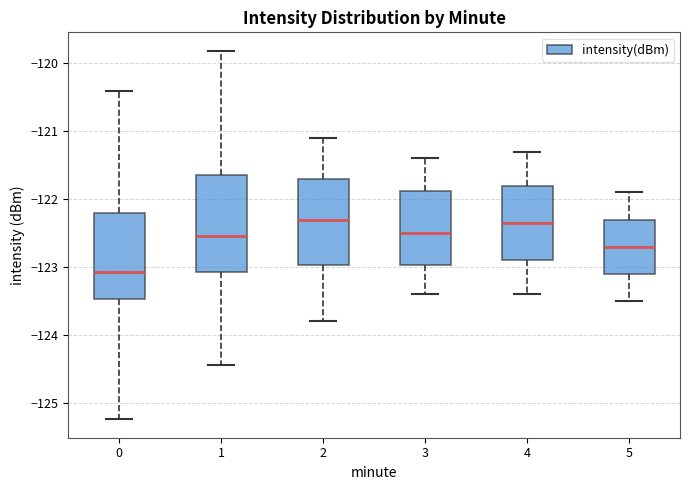

Reading left to right, read every box against the y-axis: the position of its median line, the range the box covers, and the ends of its whiskers. The values are not printed on the chart, so give them approximately, as read against the axis.

0: median -123.1, box -123.5 to -122.2, whiskers -125.2 to -120.4
1: median -122.5, box -123.1 to -121.6, whiskers -124.4 to -119.8
2: median -122.3, box -123.0 to -121.7, whiskers -123.8 to -121.1
3: median -122.5, box -123.0 to -121.9, whiskers -123.4 to -121.4
4: median -122.3, box -122.9 to -121.8, whiskers -123.4 to -121.3
5: median -122.7, box -123.1 to -122.3, whiskers -123.5 to -121.9